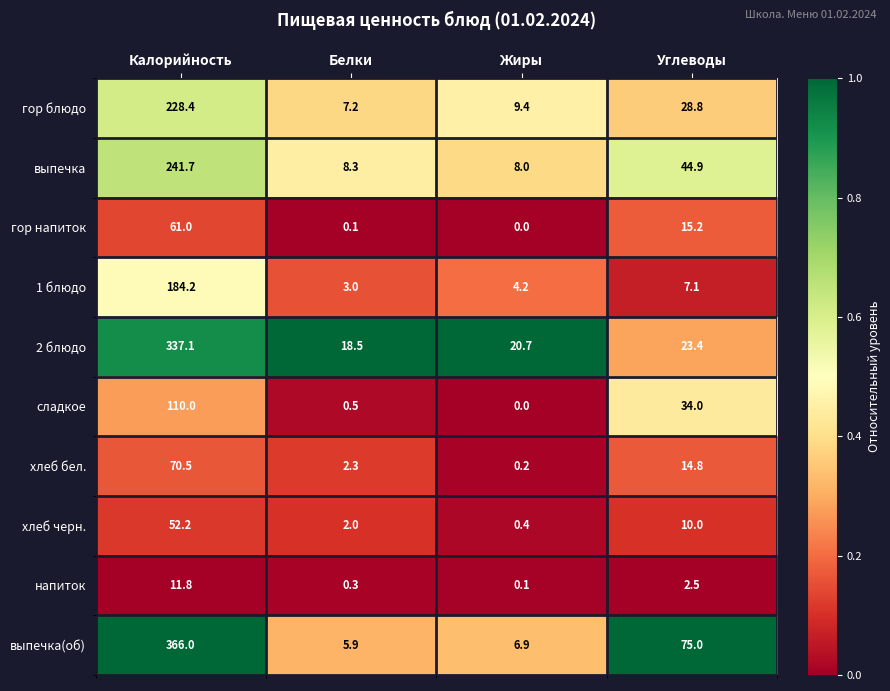

What is the difference between the maximum and second lowest values in the гор блюдо series?

219.0